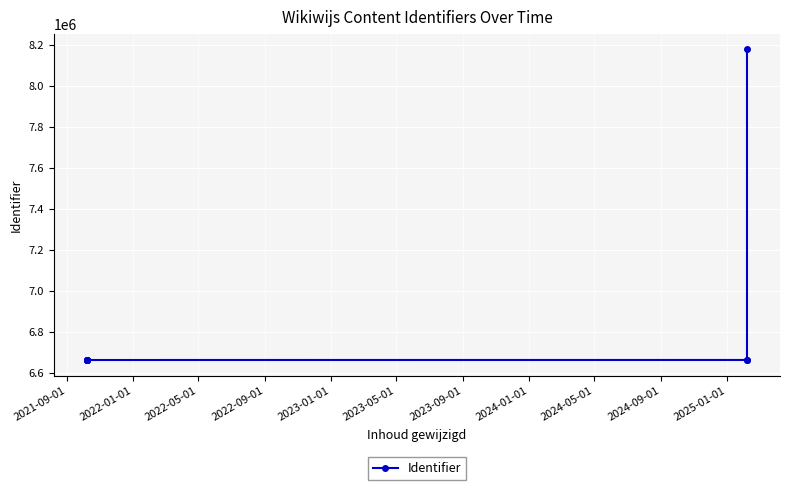

Count the number of values greater than 6661644.

3